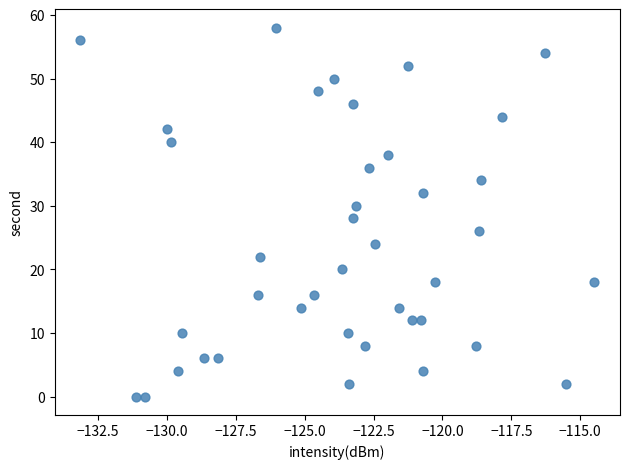

What is the range of Y values (max minus min)?

58